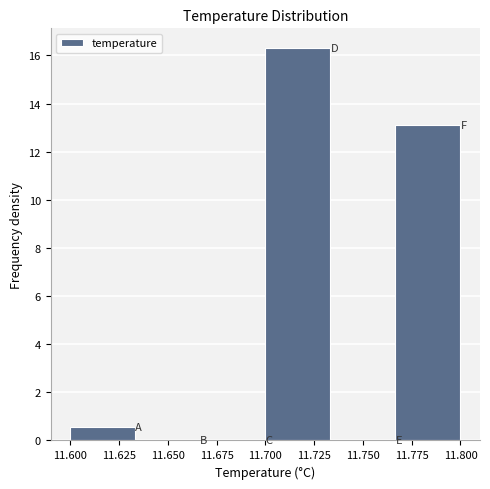

Which range on the x-axis has the tallest bar?

11.700 to 11.735